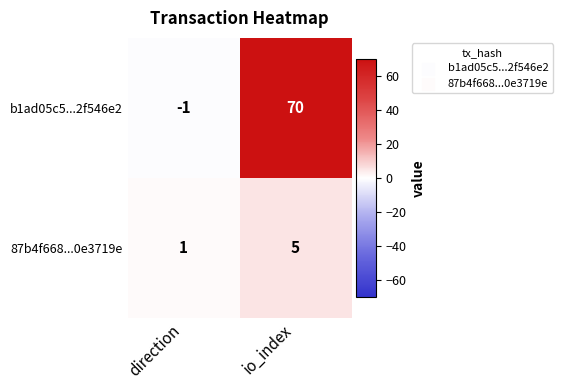

True or false: 87b4f668...0e3719e has a value of 5 at io_index.

True